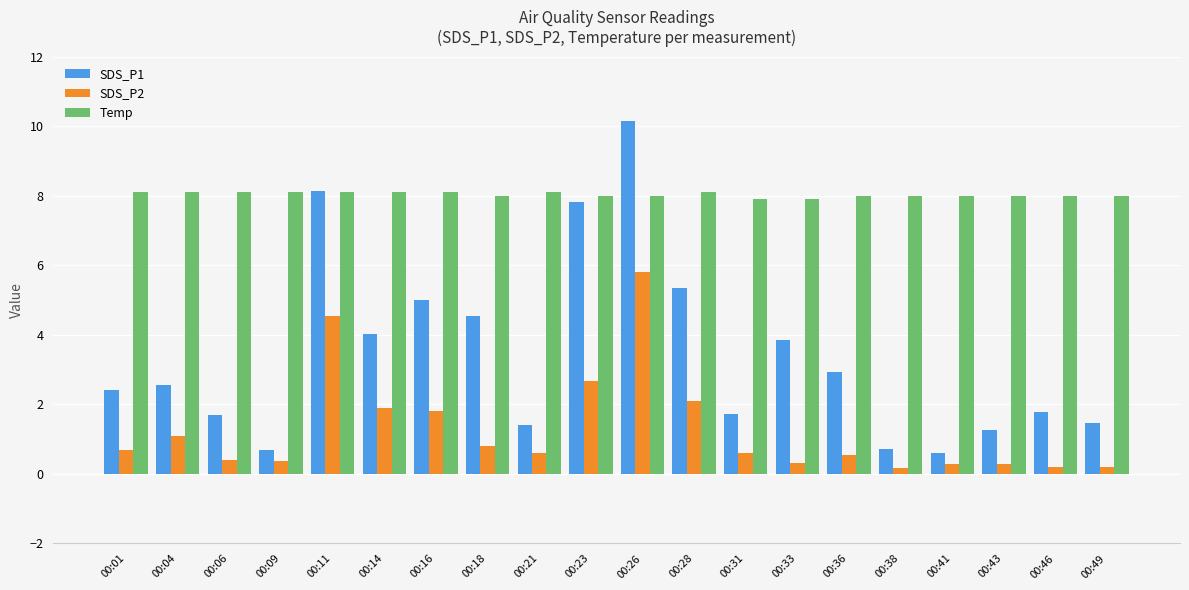

Which label corresponds to the largest value in the chart?

00:26